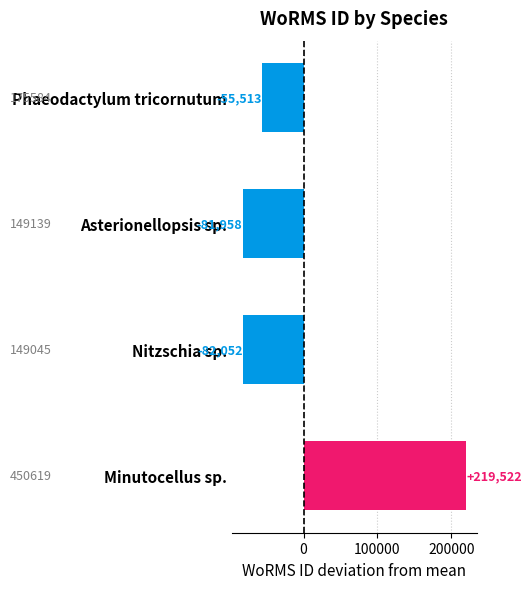

At which category does the chart reach its minimum across all series?

Nitzschia sp.